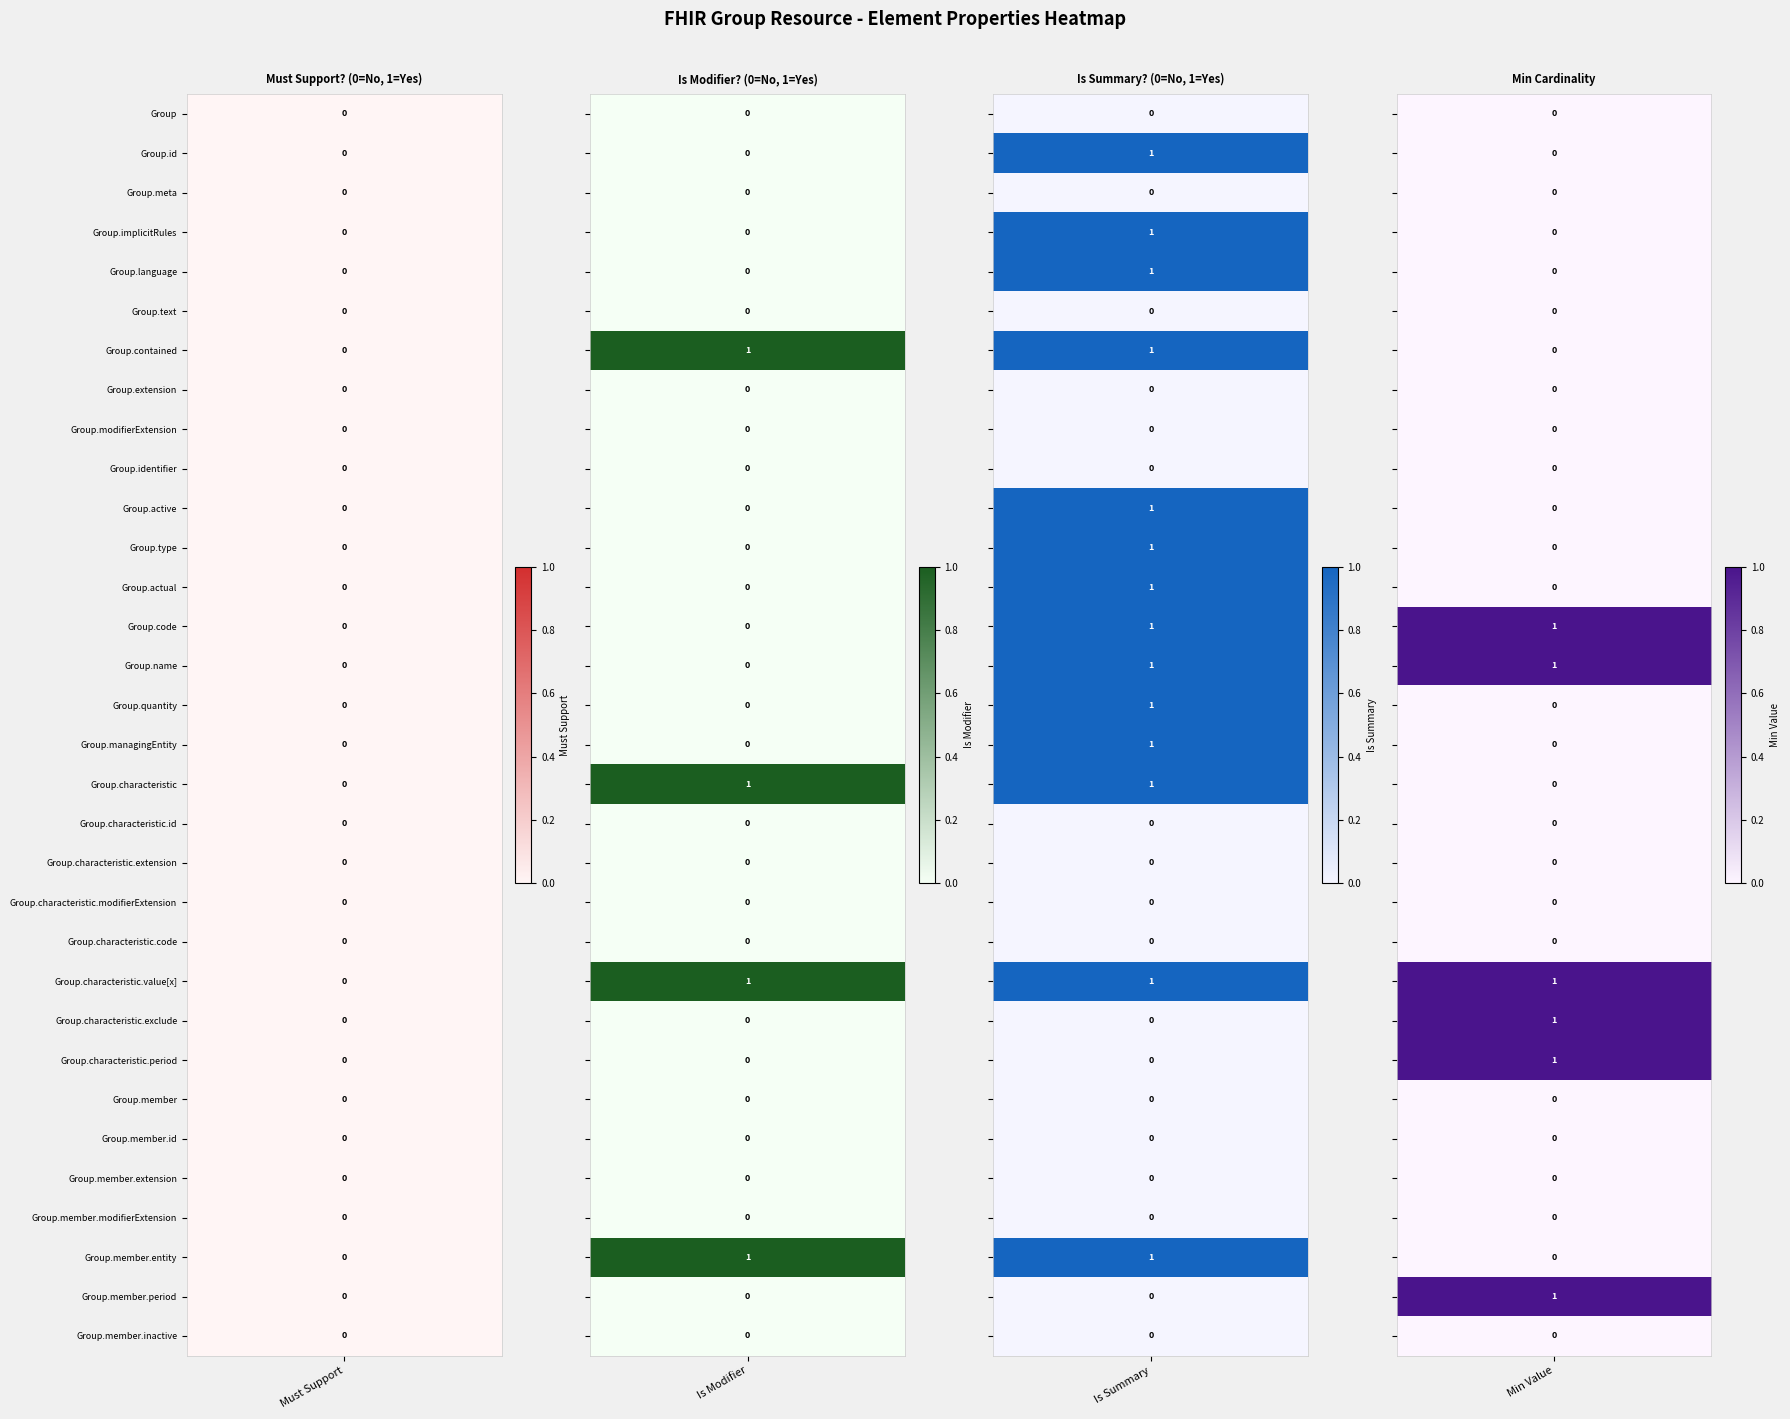

Reading left to right, what are all the values shown in this chart?

Must Support?: Group=0	Group.id=0	Group.meta=0	Group.implicitRules=0	Group.language=0	Group.text=0	Group.contained=0	Group.extension=0	Group.modifierExtension=0	Group.identifier=0	Group.active=0	Group.type=0	Group.actual=0	Group.code=0	Group.name=0	Group.quantity=0	Group.managingEntity=0	Group.characteristic=0	Group.characteristic.id=0	Group.characteristic.extension=0	Group.characteristic.modifierExtension=0	Group.characteristic.code=0	Group.characteristic.value[x]=0	Group.characteristic.exclude=0	Group.characteristic.period=0	Group.member=0	Group.member.id=0	Group.member.extension=0	Group.member.modifierExtension=0	Group.member.entity=0	Group.member.period=0	Group.member.inactive=0
Is Modifier?: Group=0	Group.id=0	Group.meta=0	Group.implicitRules=0	Group.language=0	Group.text=0	Group.contained=1	Group.extension=0	Group.modifierExtension=0	Group.identifier=0	Group.active=0	Group.type=0	Group.actual=0	Group.code=0	Group.name=0	Group.quantity=0	Group.managingEntity=0	Group.characteristic=1	Group.characteristic.id=0	Group.characteristic.extension=0	Group.characteristic.modifierExtension=0	Group.characteristic.code=0	Group.characteristic.value[x]=1	Group.characteristic.exclude=0	Group.characteristic.period=0	Group.member=0	Group.member.id=0	Group.member.extension=0	Group.member.modifierExtension=0	Group.member.entity=1	Group.member.period=0	Group.member.inactive=0
Is Summary?: Group=0	Group.id=1	Group.meta=0	Group.implicitRules=1	Group.language=1	Group.text=0	Group.contained=1	Group.extension=0	Group.modifierExtension=0	Group.identifier=0	Group.active=1	Group.type=1	Group.actual=1	Group.code=1	Group.name=1	Group.quantity=1	Group.managingEntity=1	Group.characteristic=1	Group.characteristic.id=0	Group.characteristic.extension=0	Group.characteristic.modifierExtension=0	Group.characteristic.code=0	Group.characteristic.value[x]=1	Group.characteristic.exclude=0	Group.characteristic.period=0	Group.member=0	Group.member.id=0	Group.member.extension=0	Group.member.modifierExtension=0	Group.member.entity=1	Group.member.period=0	Group.member.inactive=0
Min: Group=0	Group.id=0	Group.meta=0	Group.implicitRules=0	Group.language=0	Group.text=0	Group.contained=0	Group.extension=0	Group.modifierExtension=0	Group.identifier=0	Group.active=0	Group.type=0	Group.actual=0	Group.code=1	Group.name=1	Group.quantity=0	Group.managingEntity=0	Group.characteristic=0	Group.characteristic.id=0	Group.characteristic.extension=0	Group.characteristic.modifierExtension=0	Group.characteristic.code=0	Group.characteristic.value[x]=1	Group.characteristic.exclude=1	Group.characteristic.period=1	Group.member=0	Group.member.id=0	Group.member.extension=0	Group.member.modifierExtension=0	Group.member.entity=0	Group.member.period=1	Group.member.inactive=0